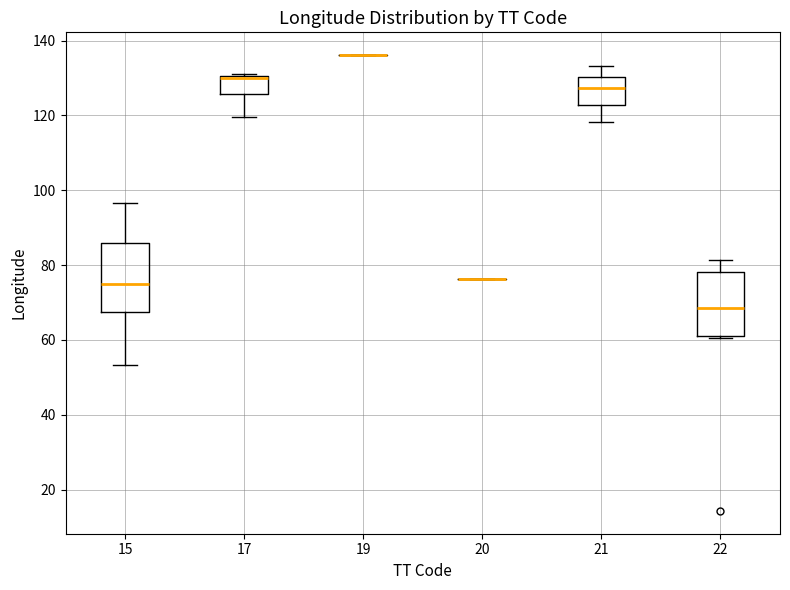

Reading left to right, read every box against the y-axis: the position of its median line, the range the box covers, and the ends of its whiskers. The values are not printed on the chart, so give them approximately, as read against the axis.

15: median 74, box 68 to 86, whiskers 54 to 96
17: median 130 (drawn on the box's upper edge), box 126 to 130, whiskers 120 to 132
19: box collapsed to a line at 136, whiskers 136 to 136
20: box collapsed to a line at 76, whiskers 76 to 76
21: median 128, box 122 to 130, whiskers 118 to 134
22: median 68, box 62 to 78, whiskers 60 to 82